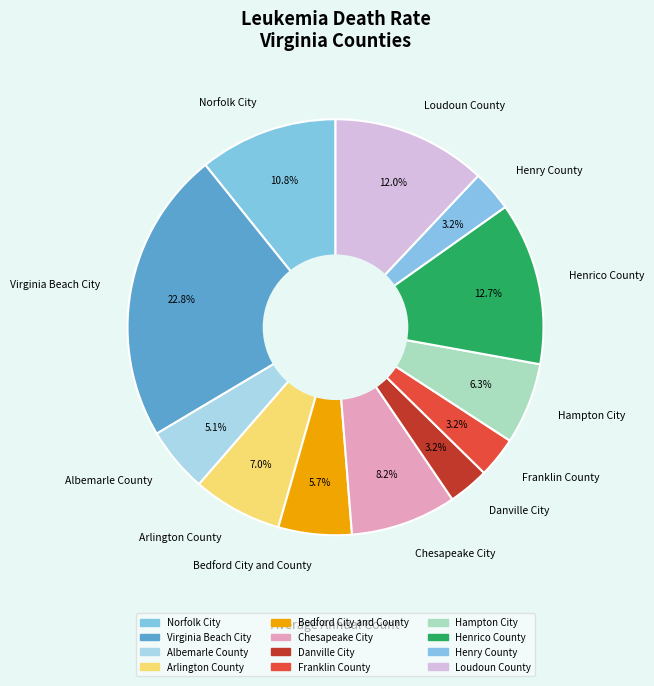

Is it true that Arlington County is 1% of the pie?

False